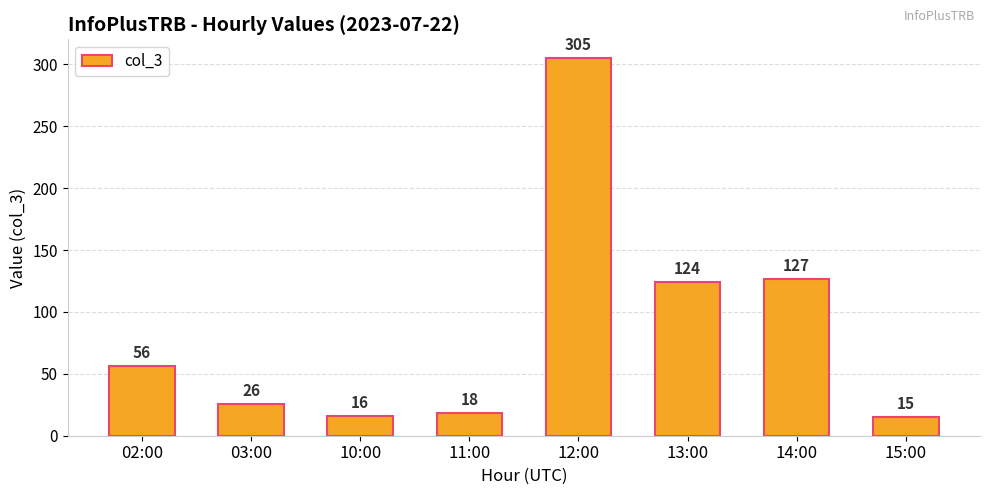

What is the difference between the values at 11:00 and 02:00?

38